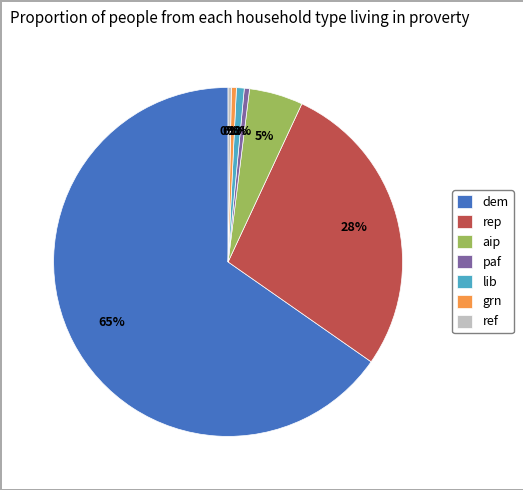

The lib slice represents 1% of the pie. True or false?

True